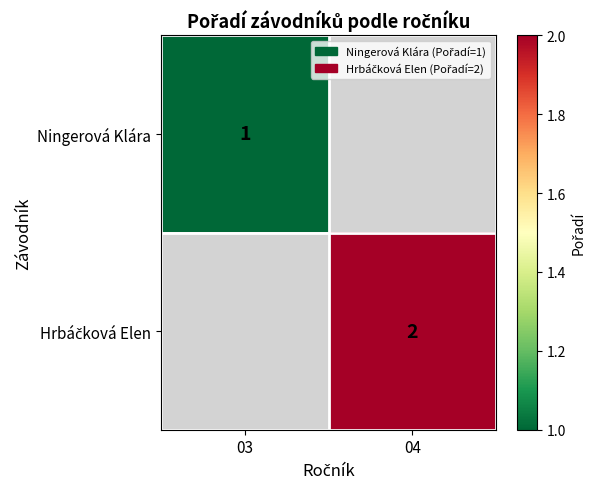

The Ningerová Klára series shows 1 at 03. True or false?

True